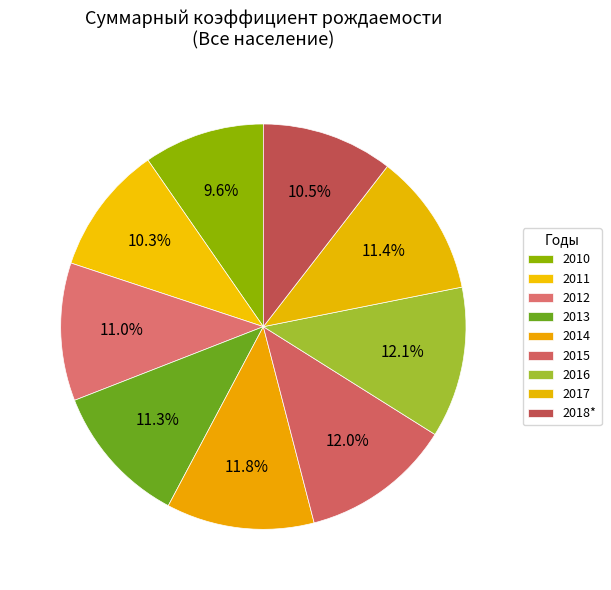

How much of the chart is everything except 2013?

88.7%